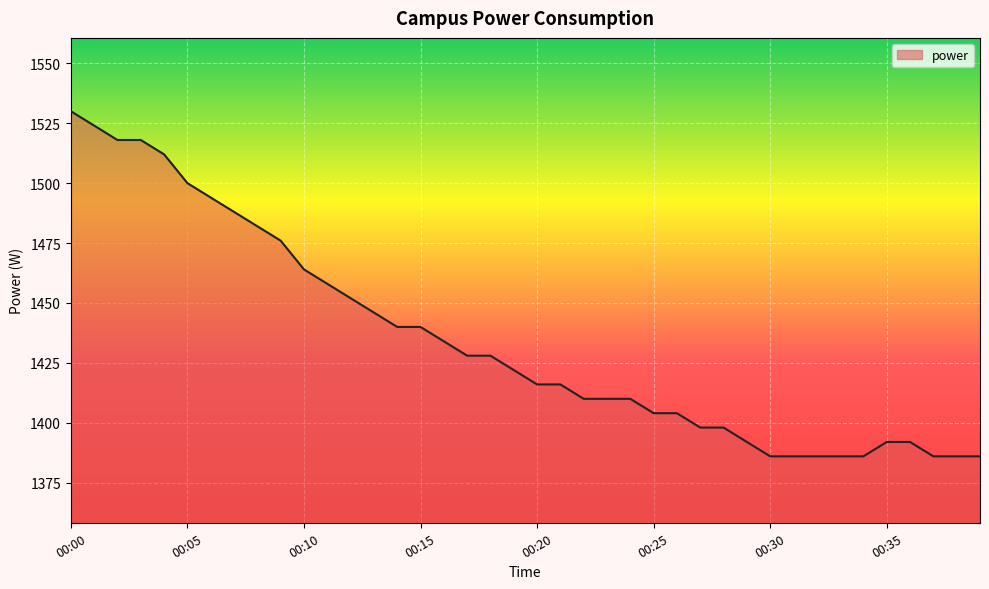

What is the difference between the maximum and minimum values?

144